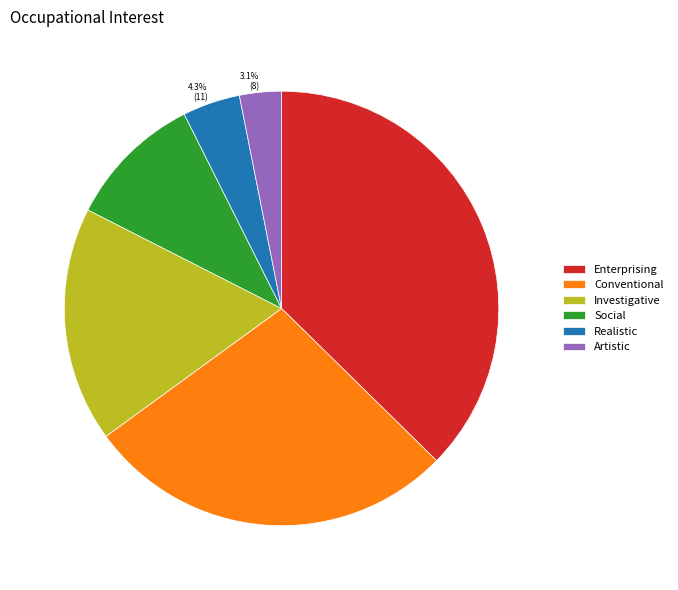

To the nearest percent, what is the difference between the largest and smallest slice percentages?

34%